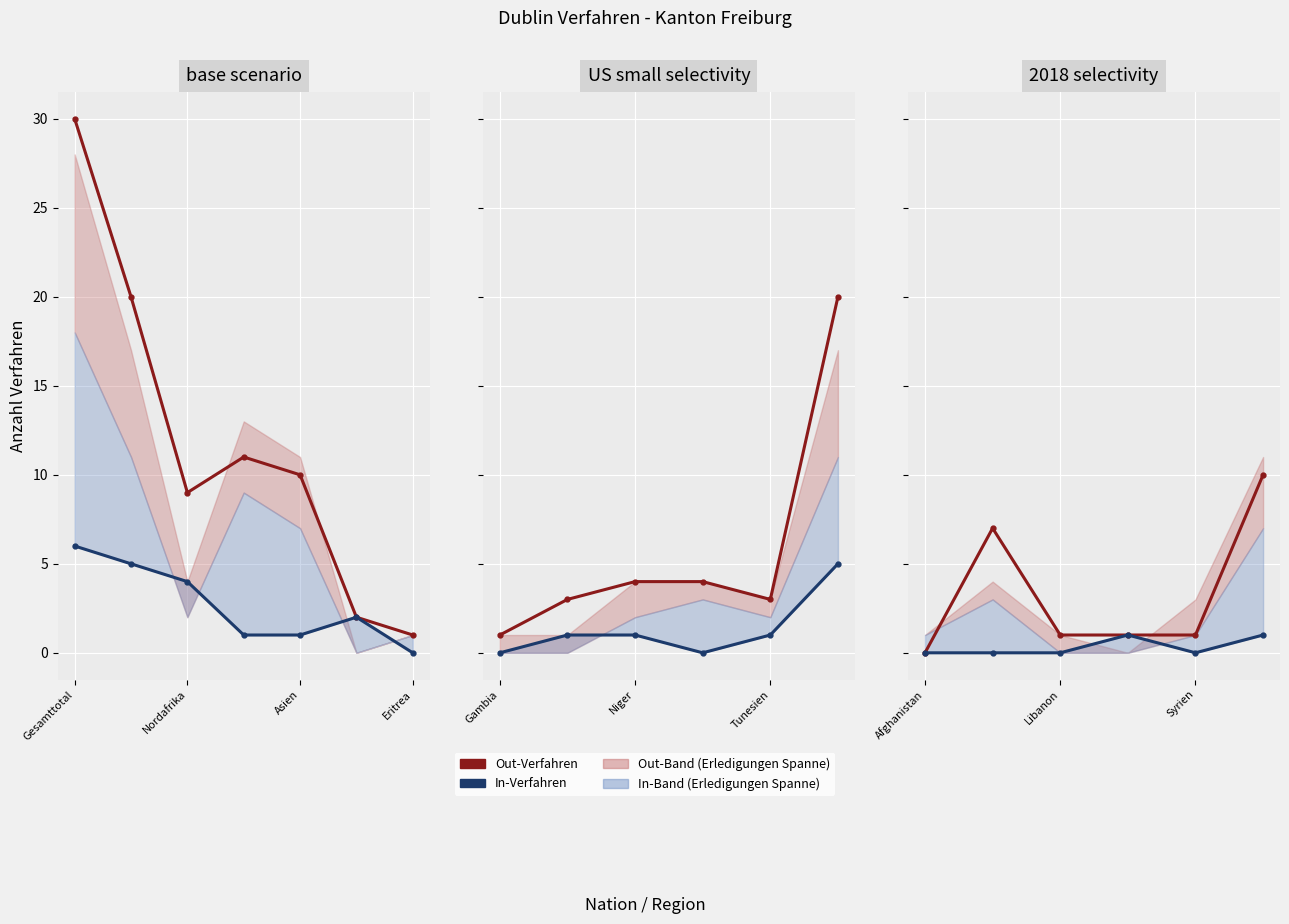

Is this an area chart (filled region under the line)?

No